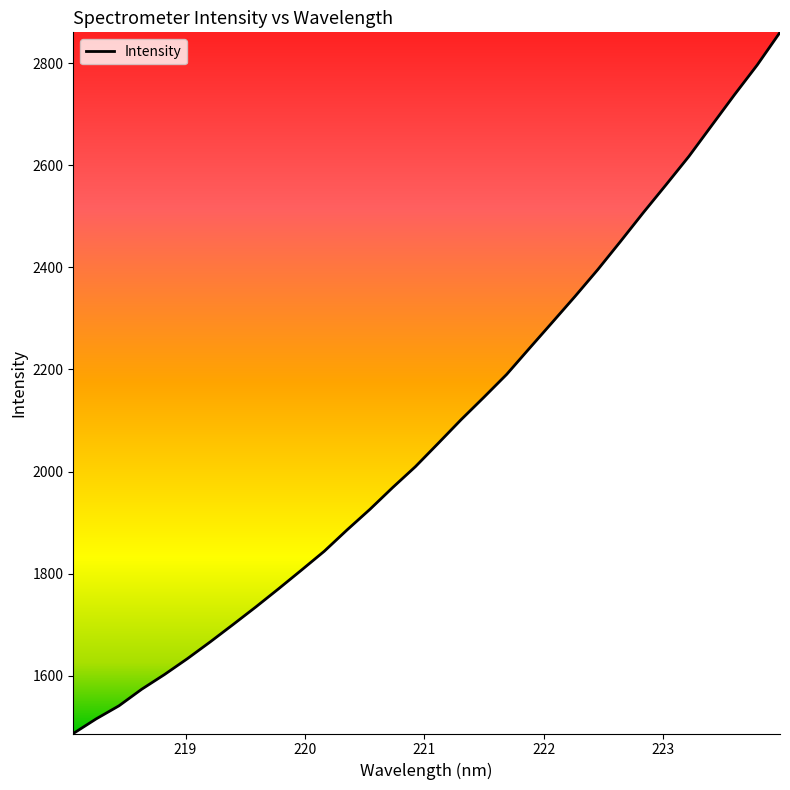

What is the smallest value displayed?

1486.9